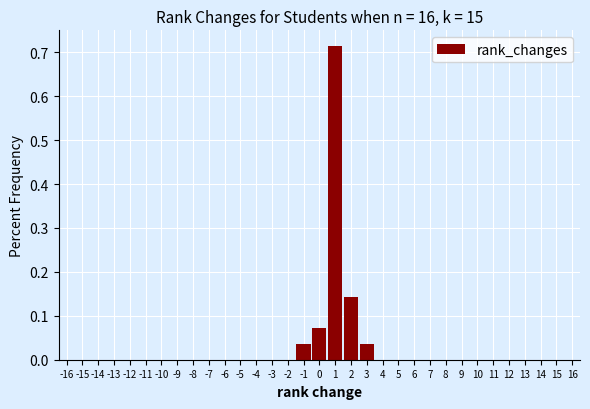

What is the height of the bar covering 0.5 to 1.5 on the x-axis? The values are not printed on the chart, so give them approximately, as read against the axis.

0.71